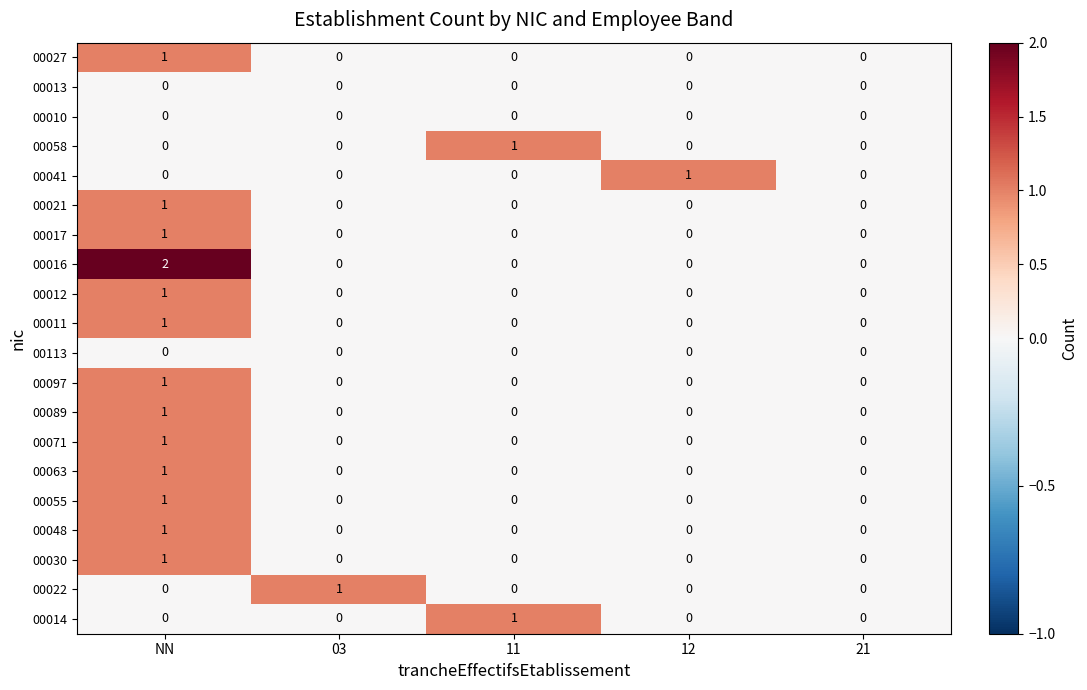

What is the greatest value displayed?

2